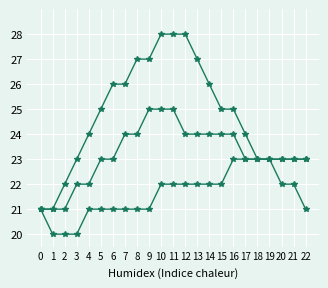

Is this an area chart (filled region under the line)?

No